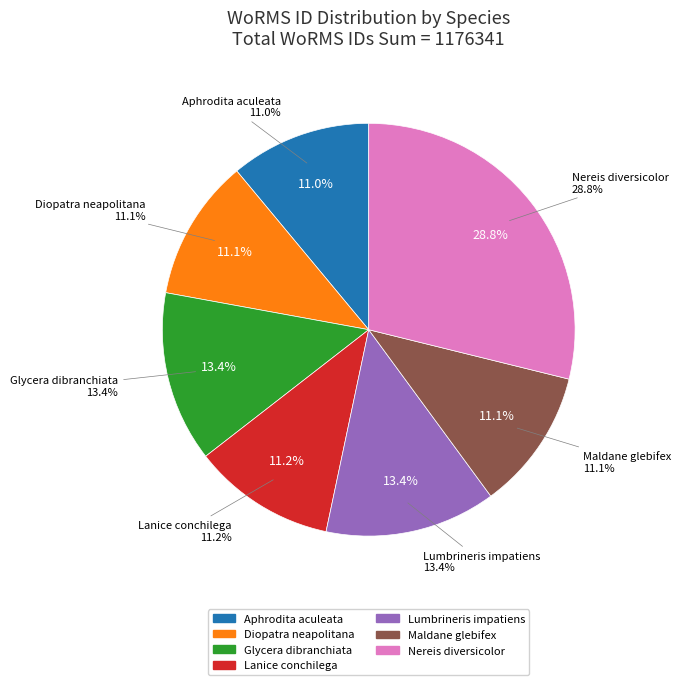

The Lanice conchilega slice represents 18% of the pie. True or false?

False